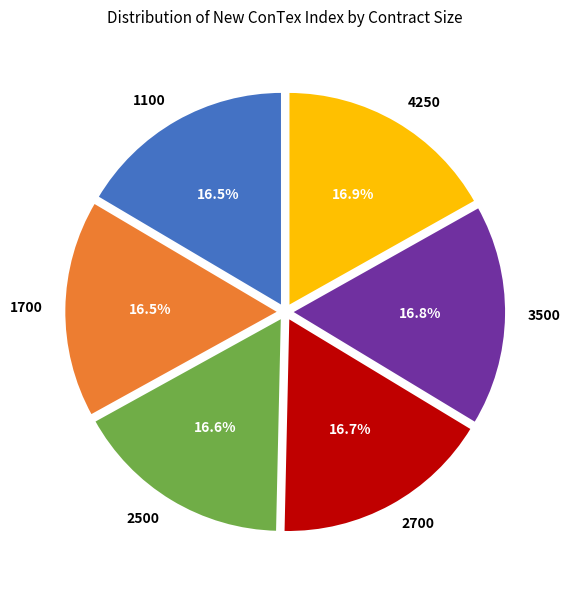

Count the number of slices in the pie.

6